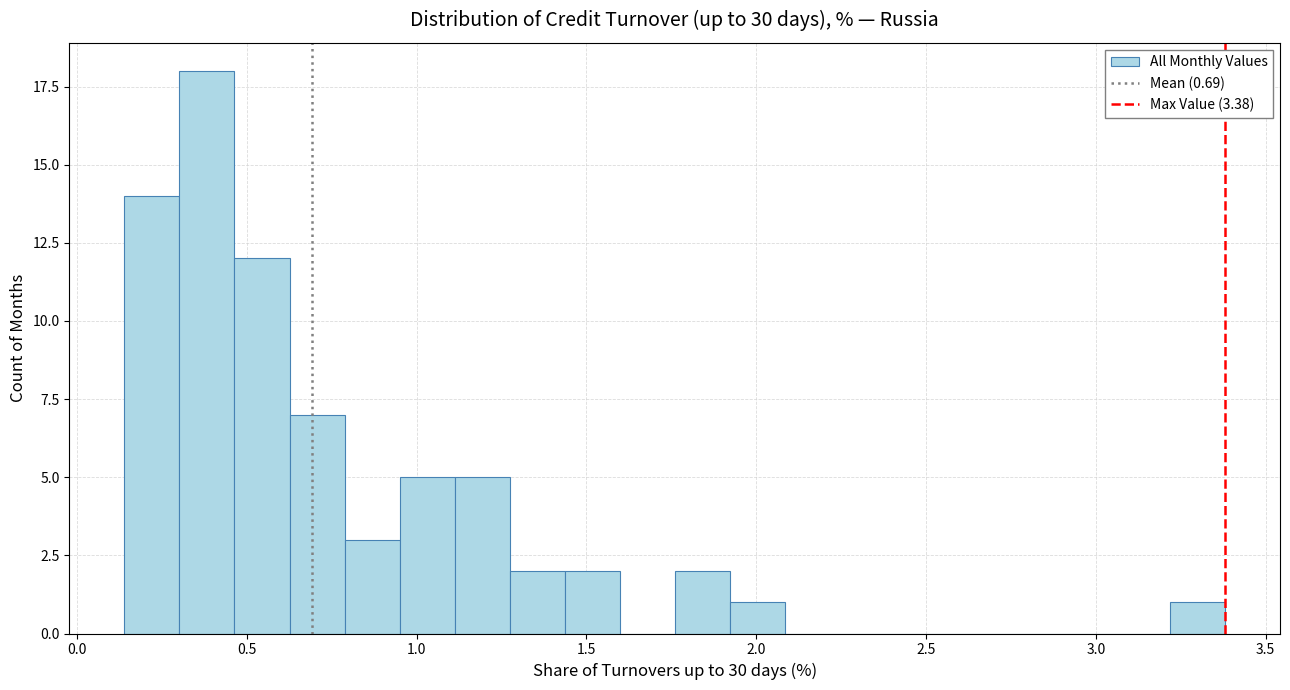

Around what value on the x-axis is the tallest bar? Give the approximate position of its centre, as read against the axis.

0.40